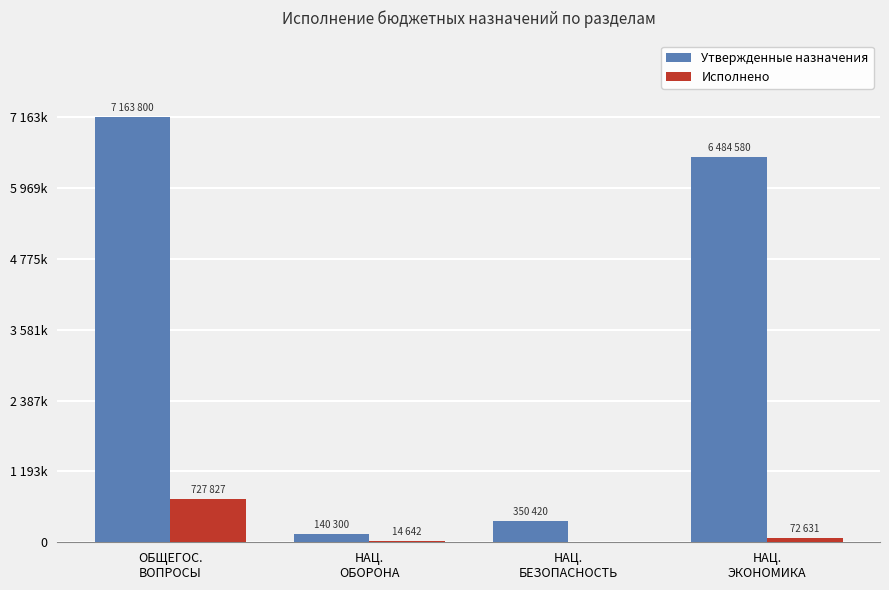

What is the total value across all series at ОБЩЕГОС.
ВОПРОСЫ?

7891627.4